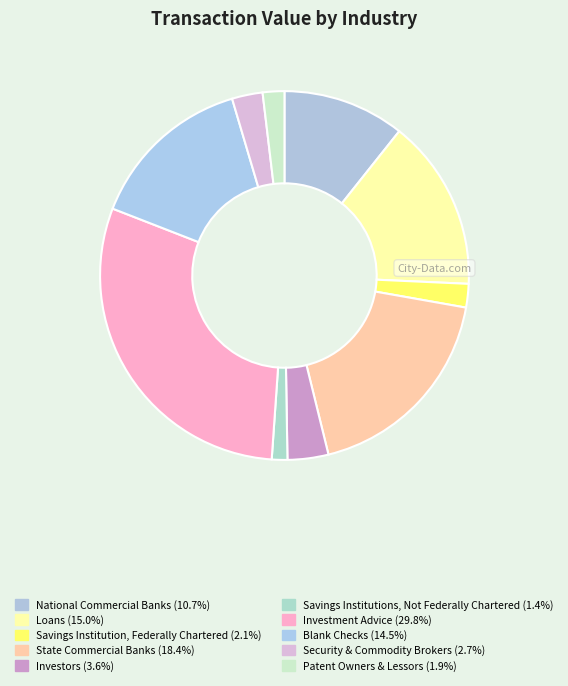

Which category has the biggest portion of the pie?

Investment Advice